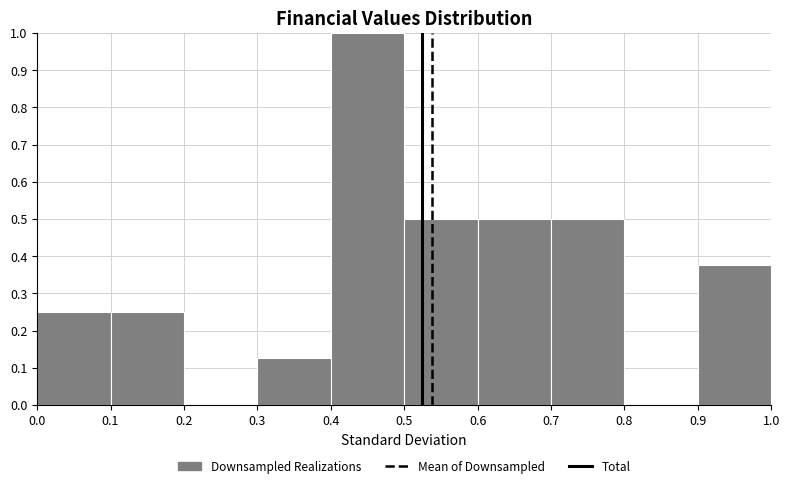

Which range on the x-axis has the tallest bar?

0.4 to 0.5